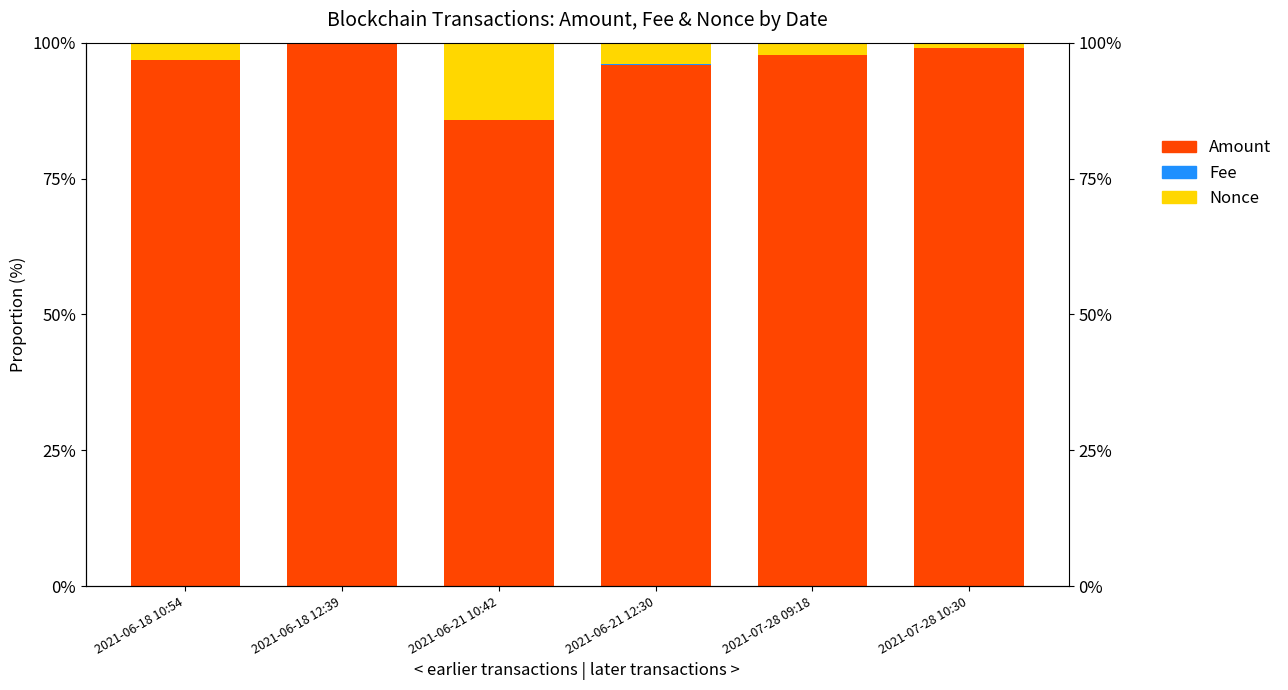

What are all the series names shown in the legend?

Amount, Fee, Nonce